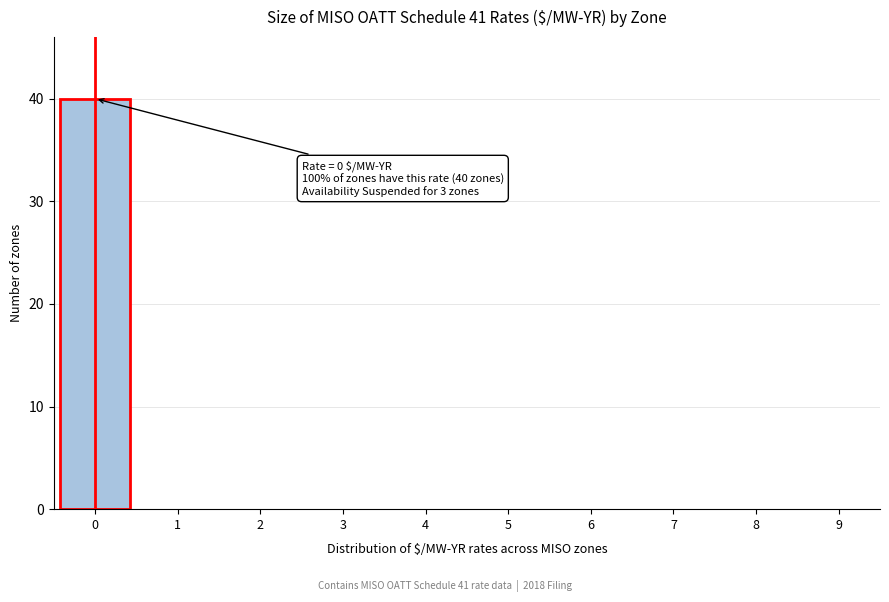

Reading right to left, transcribe all the data shown in this chart.

9=0	8=0	7=0	6=0	5=0	4=0	3=0	2=0	1=0	0=40